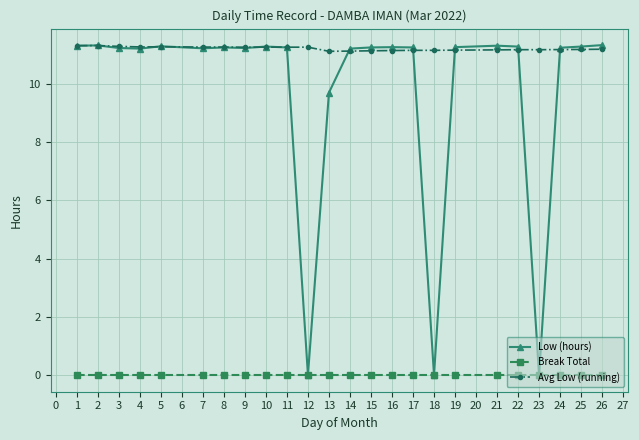

What is the value of the Low (hours) point at the 3rd from the left?

11.2